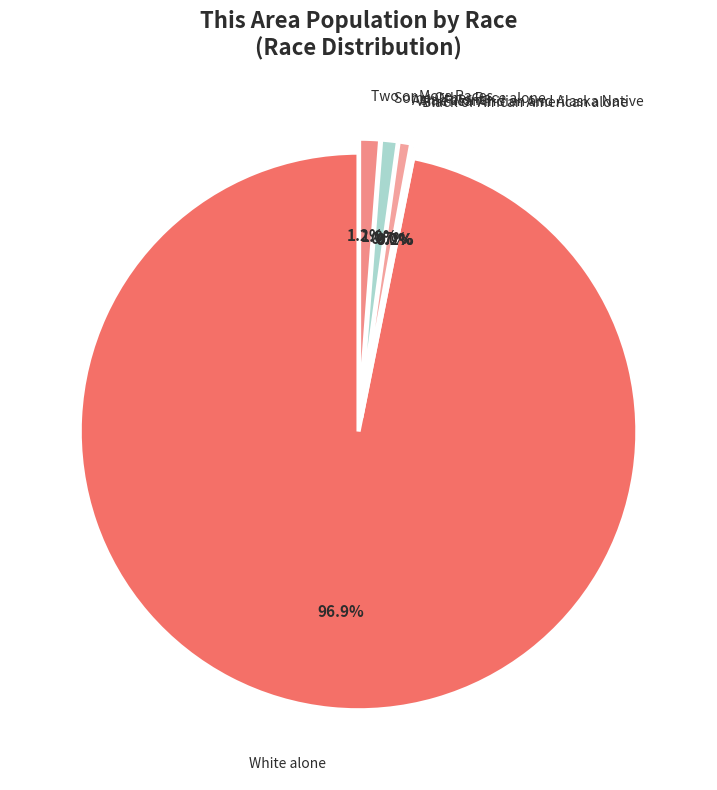

Which slice represents more than half of the pie?

White alone